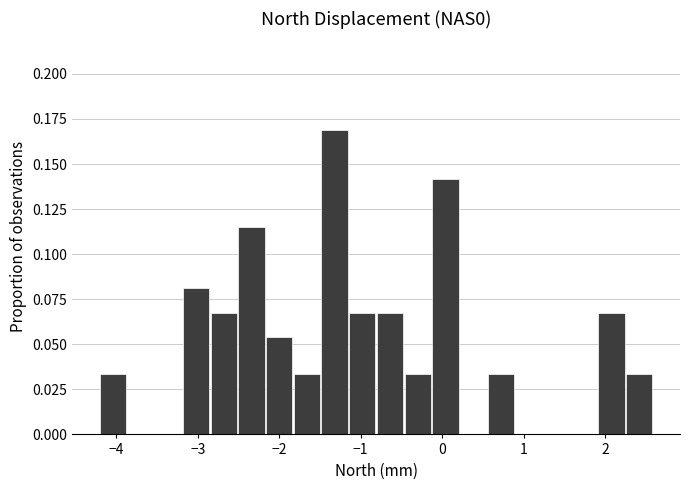

Around what value on the x-axis is the tallest bar? Give the approximate position of its centre, as read against the axis.

-1.3